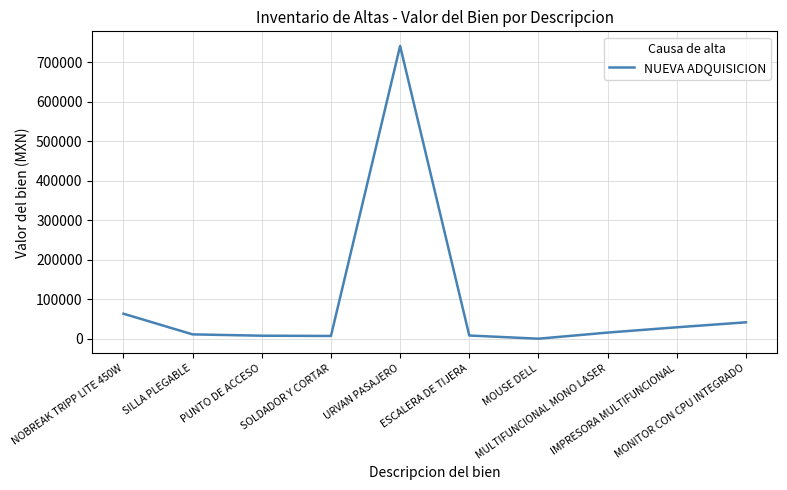

What is the difference between the maximum and minimum values?

740997.0